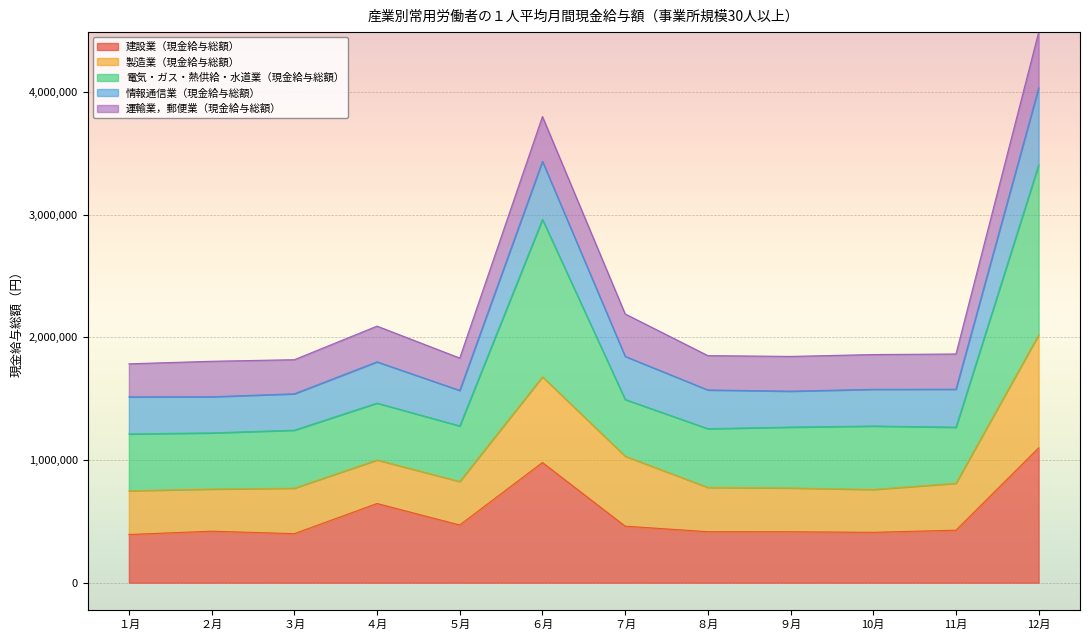

What is the value of the 建設業（現金給与総額） point at the 8th from the left?

415765